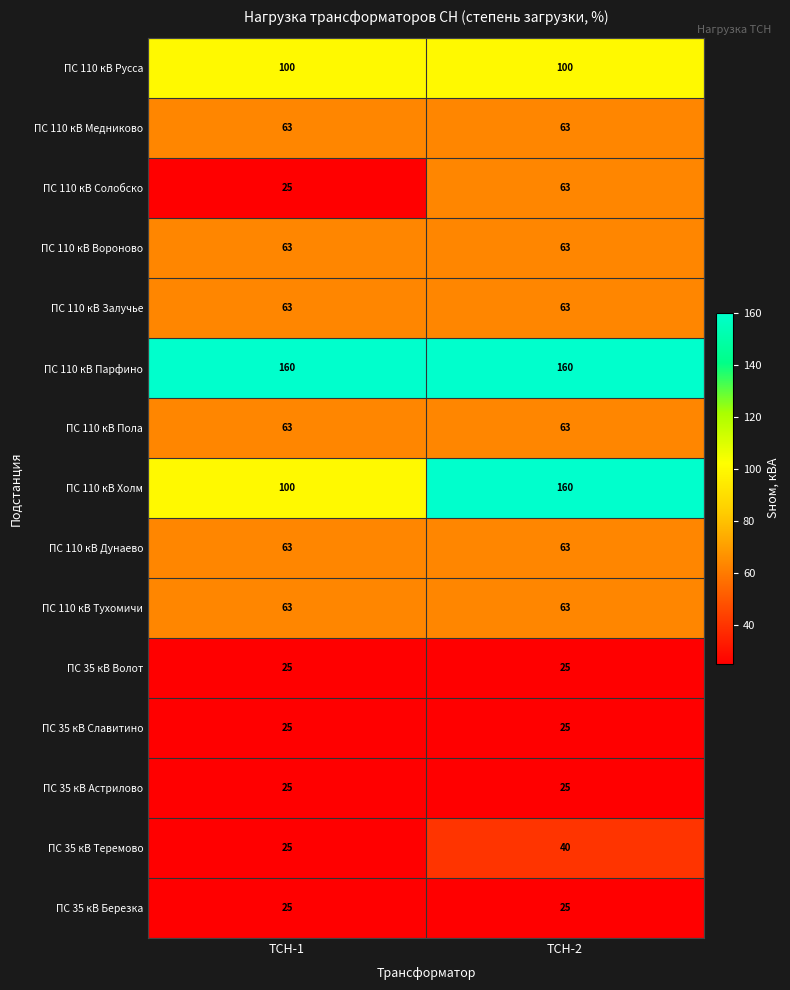

Reading right to left, list all the values displayed in this chart.

ПС 110 кВ Русса: 100	100
ПС 110 кВ Медниково: 63	63
ПС 110 кВ Солобско: 63	25
ПС 110 кВ Вороново: 63	63
ПС 110 кВ Залучье: 63	63
ПС 110 кВ Парфино: 160	160
ПС 110 кВ Пола: 63	63
ПС 110 кВ Холм: 160	100
ПС 110 кВ Дунаево: 63	63
ПС 110 кВ Тухомичи: 63	63
ПС 35 кВ Волот: 25	25
ПС 35 кВ Славитино: 25	25
ПС 35 кВ Астрилово: 25	25
ПС 35 кВ Теремово: 40	25
ПС 35 кВ Березка: 25	25